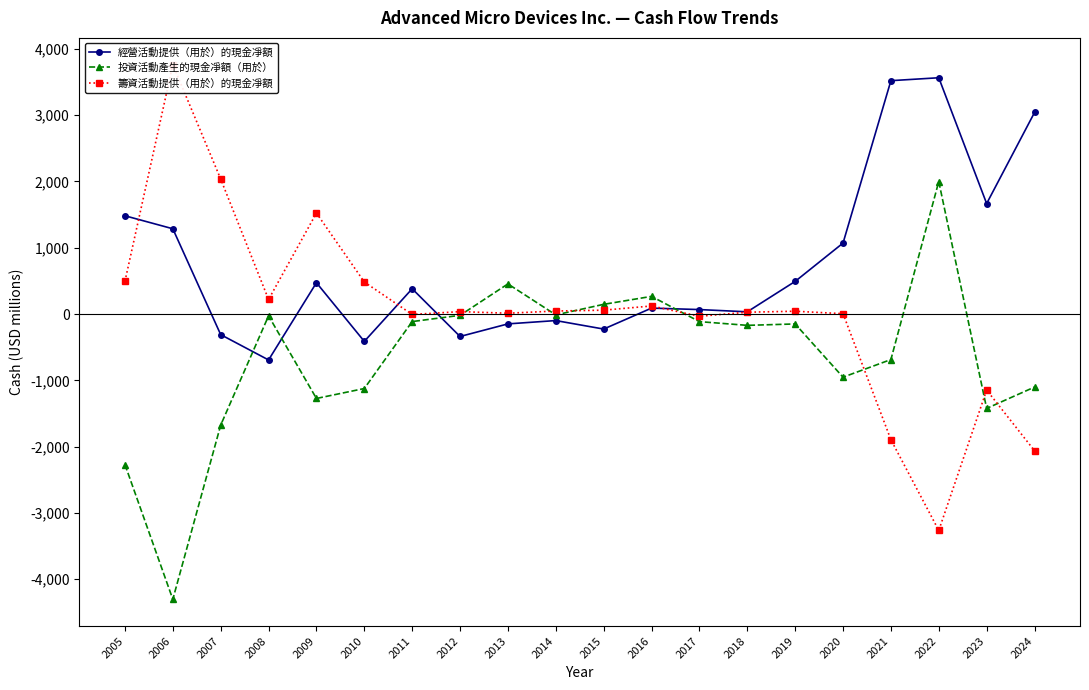

What is the average value of the 籌資活動提供（用於）的現金凈額 series?

24